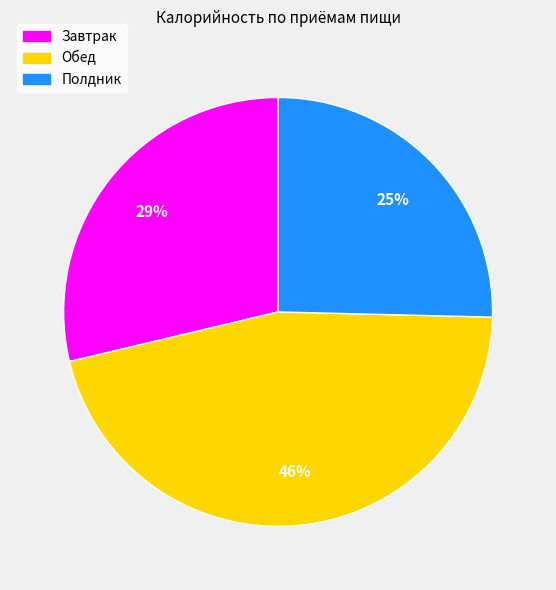

Is it true that Полдник is 25% of the pie?

True